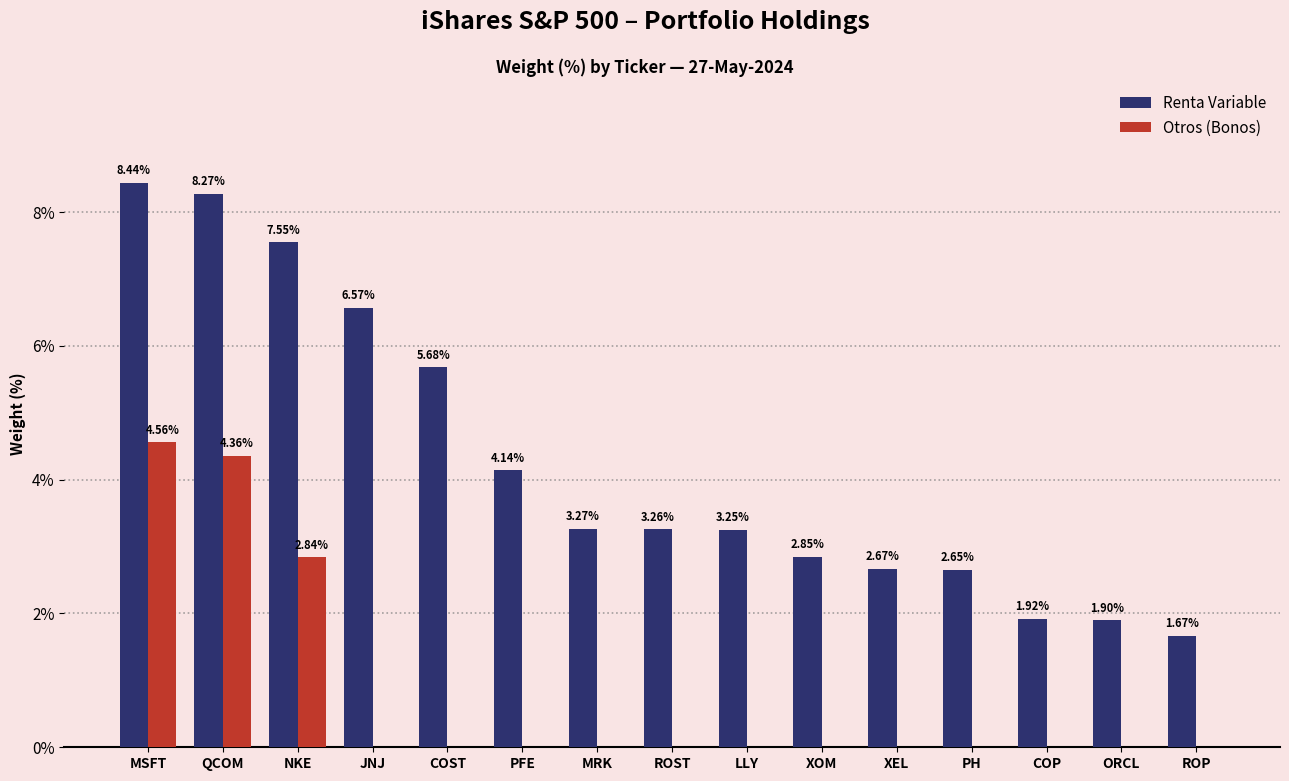

What is the sum of the Renta Variable values at PH and MRK?

5.9